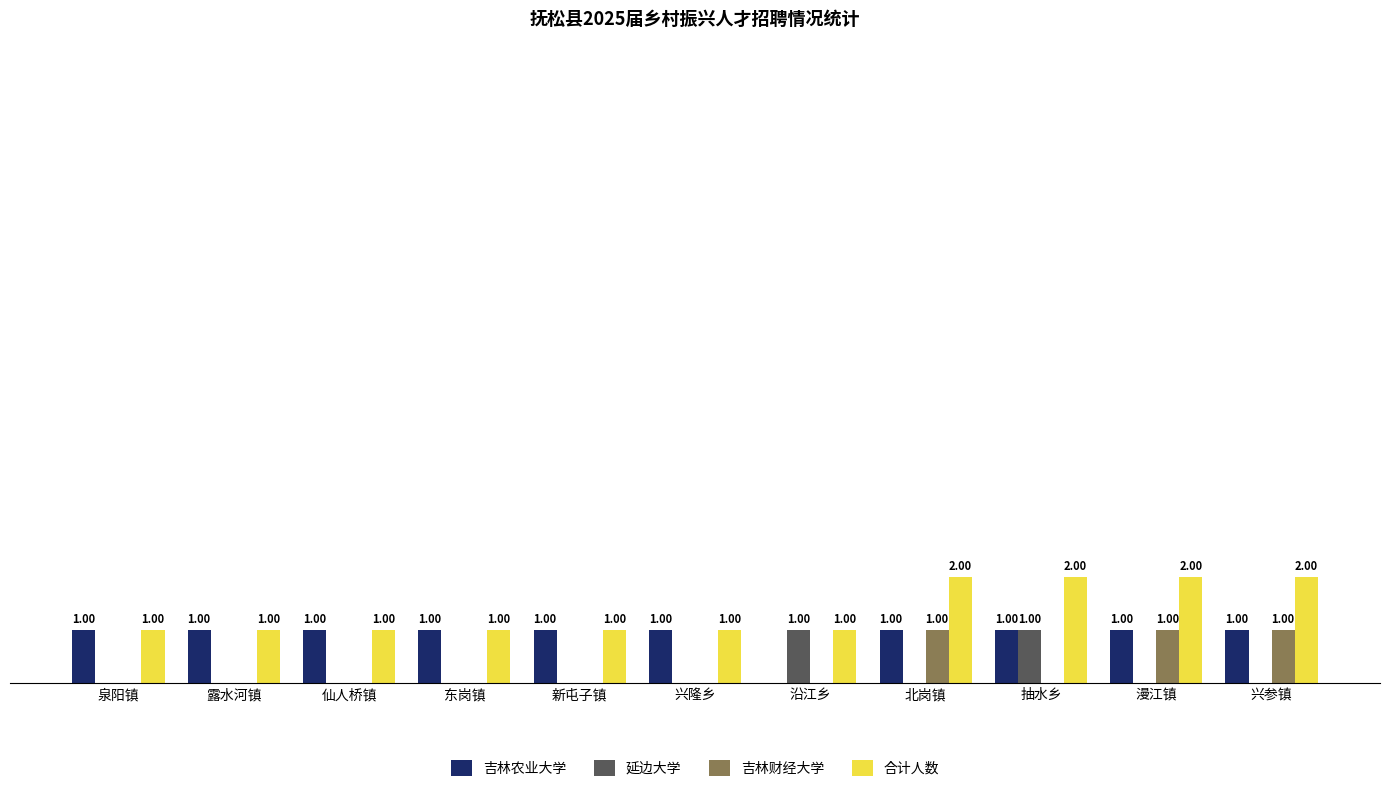

At which label is 吉林农业大学 closest to 0?

沿江乡